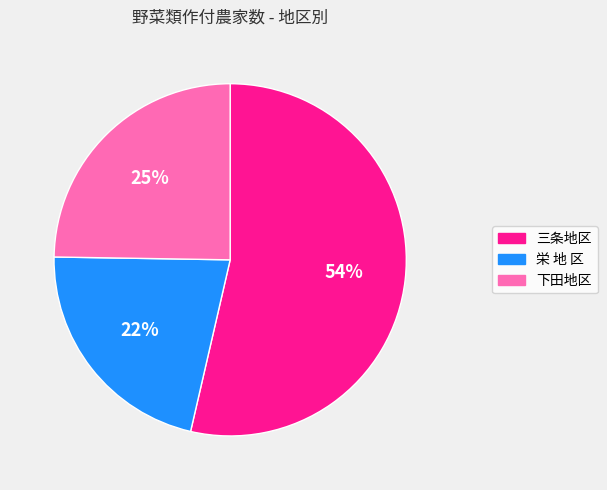

Which category has the smallest portion of the pie?

栄 地 区